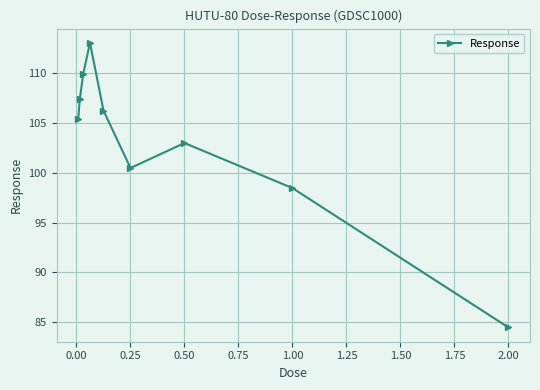

Reading left to right, what are all the values shown in this chart?

105.4	107.4	109.9	113.0	106.2	100.5	103.0	98.5	84.5